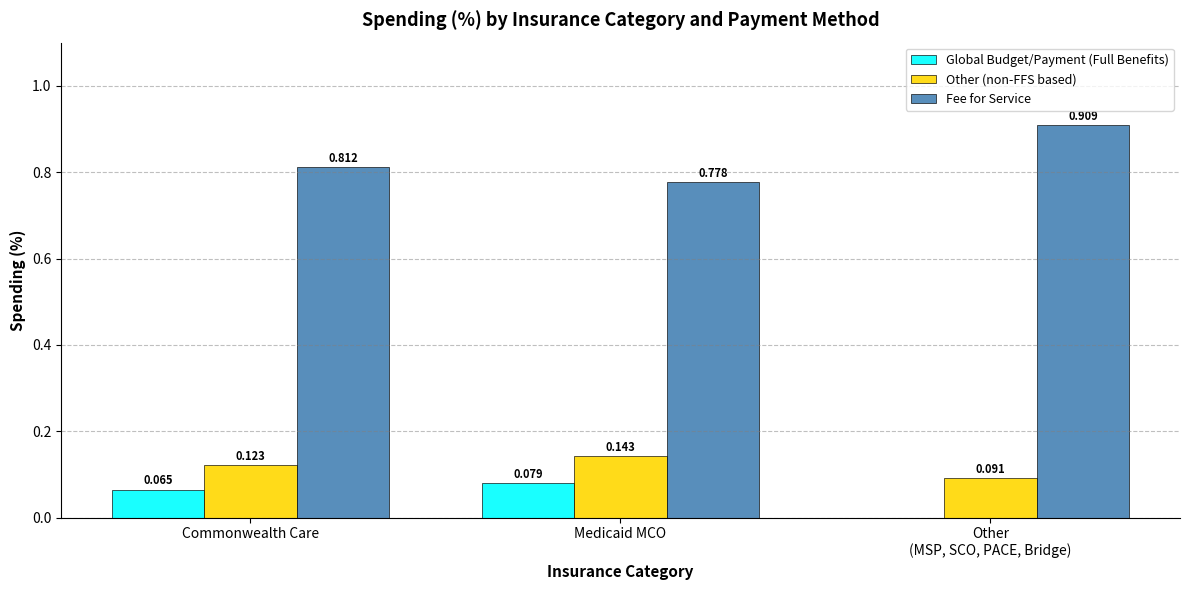

How many series are shown in this chart?

3